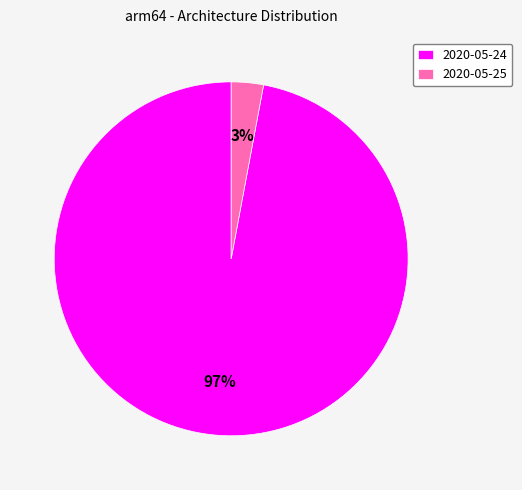

Is it true that 2020-05-25 is 3% of the pie?

True